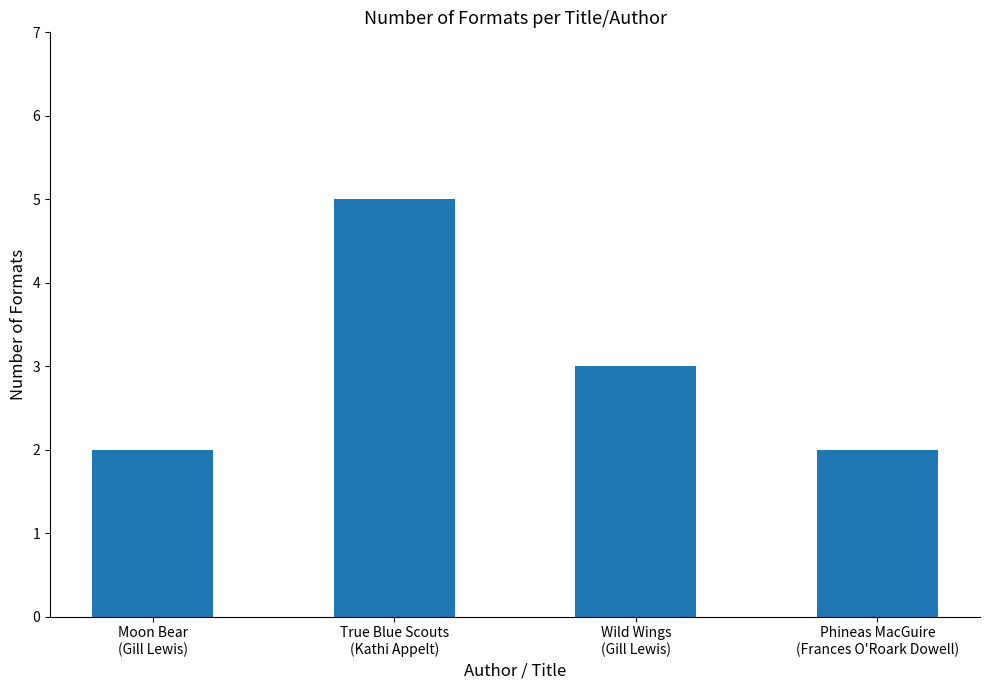

Reading left to right, list all the values displayed in this chart.

Moon Bear
(Gill Lewis)=2	True Blue Scouts
(Kathi Appelt)=5	Wild Wings
(Gill Lewis)=3	Phineas MacGuire
(Frances O'Roark Dowell)=2